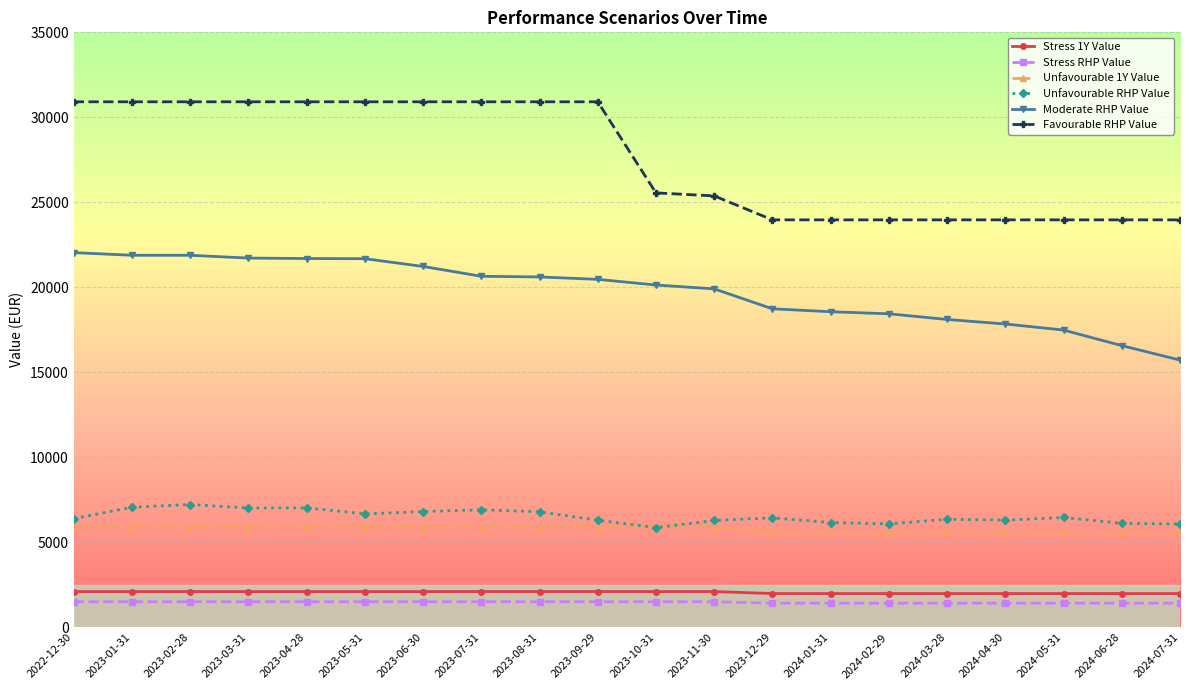

At 2024-03-28, list the series in order from largest to smallest.

Favourable RHP Value, Moderate RHP Value, Unfavourable RHP Value, Unfavourable 1Y Value, Stress 1Y Value, Stress RHP Value